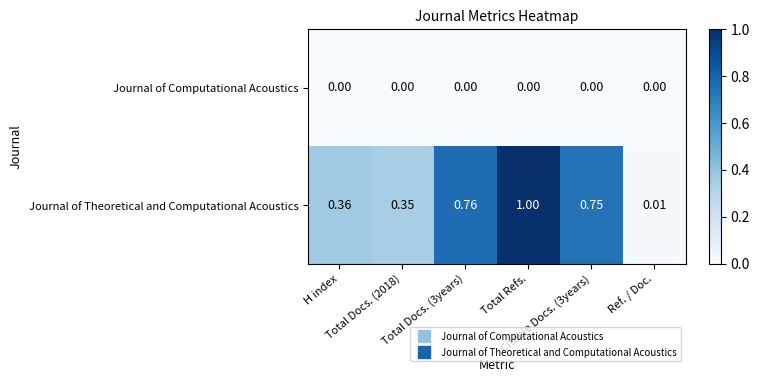

Rank the series by their maximum value, from lowest to highest.

Journal of Computational Acoustics, Journal of Theoretical and Computational Acoustics